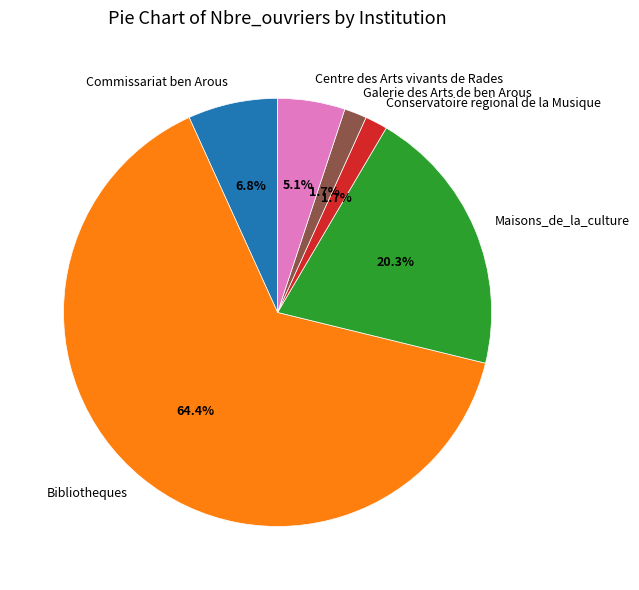

What is the total percentage of Galerie des Arts de ben Arous and Maisons_de_la_culture?

22.0%